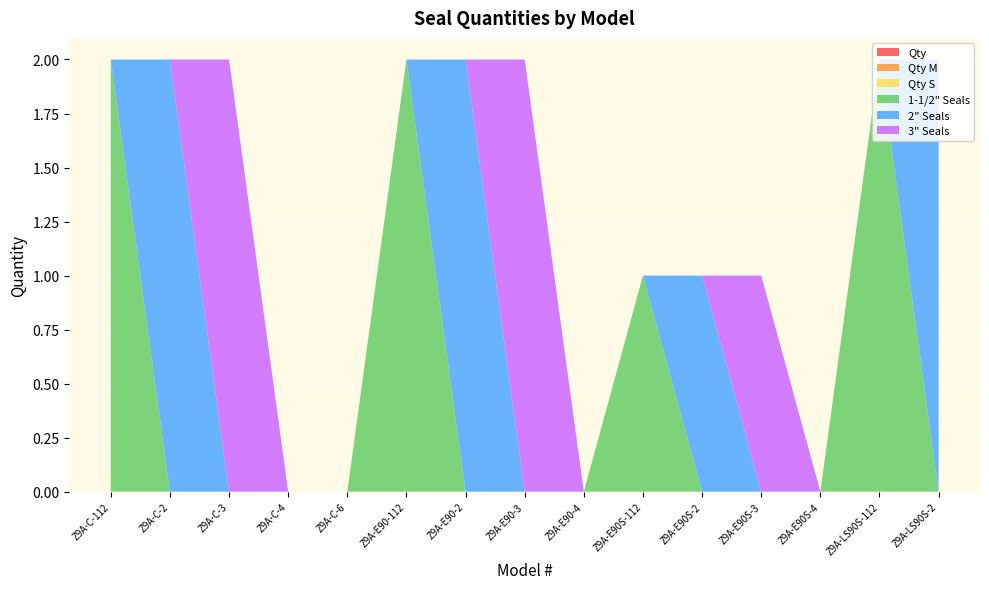

Reading left to right, transcribe all the data shown in this chart.

Qty: Z9A-C-112=0	Z9A-C-2=0	Z9A-C-3=0	Z9A-C-4=0	Z9A-C-6=0	Z9A-E90-112=0	Z9A-E90-2=0	Z9A-E90-3=0	Z9A-E90-4=0	Z9A-E90S-112=0	Z9A-E90S-2=0	Z9A-E90S-3=0	Z9A-E90S-4=0	Z9A-LS90S-112=0	Z9A-LS90S-2=0
Qty M: Z9A-C-112=0	Z9A-C-2=0	Z9A-C-3=0	Z9A-C-4=0	Z9A-C-6=0	Z9A-E90-112=0	Z9A-E90-2=0	Z9A-E90-3=0	Z9A-E90-4=0	Z9A-E90S-112=0	Z9A-E90S-2=0	Z9A-E90S-3=0	Z9A-E90S-4=0	Z9A-LS90S-112=0	Z9A-LS90S-2=0
Qty S: Z9A-C-112=0	Z9A-C-2=0	Z9A-C-3=0	Z9A-C-4=0	Z9A-C-6=0	Z9A-E90-112=0	Z9A-E90-2=0	Z9A-E90-3=0	Z9A-E90-4=0	Z9A-E90S-112=0	Z9A-E90S-2=0	Z9A-E90S-3=0	Z9A-E90S-4=0	Z9A-LS90S-112=0	Z9A-LS90S-2=0
1-1/2" Seals: Z9A-C-112=2	Z9A-C-2=0	Z9A-C-3=0	Z9A-C-4=0	Z9A-C-6=0	Z9A-E90-112=2	Z9A-E90-2=0	Z9A-E90-3=0	Z9A-E90-4=0	Z9A-E90S-112=1	Z9A-E90S-2=0	Z9A-E90S-3=0	Z9A-E90S-4=0	Z9A-LS90S-112=2	Z9A-LS90S-2=0
2" Seals: Z9A-C-112=0	Z9A-C-2=2	Z9A-C-3=0	Z9A-C-4=0	Z9A-C-6=0	Z9A-E90-112=0	Z9A-E90-2=2	Z9A-E90-3=0	Z9A-E90-4=0	Z9A-E90S-112=0	Z9A-E90S-2=1	Z9A-E90S-3=0	Z9A-E90S-4=0	Z9A-LS90S-112=0	Z9A-LS90S-2=2
3" Seals: Z9A-C-112=0	Z9A-C-2=0	Z9A-C-3=2	Z9A-C-4=0	Z9A-C-6=0	Z9A-E90-112=0	Z9A-E90-2=0	Z9A-E90-3=2	Z9A-E90-4=0	Z9A-E90S-112=0	Z9A-E90S-2=0	Z9A-E90S-3=1	Z9A-E90S-4=0	Z9A-LS90S-112=0	Z9A-LS90S-2=0